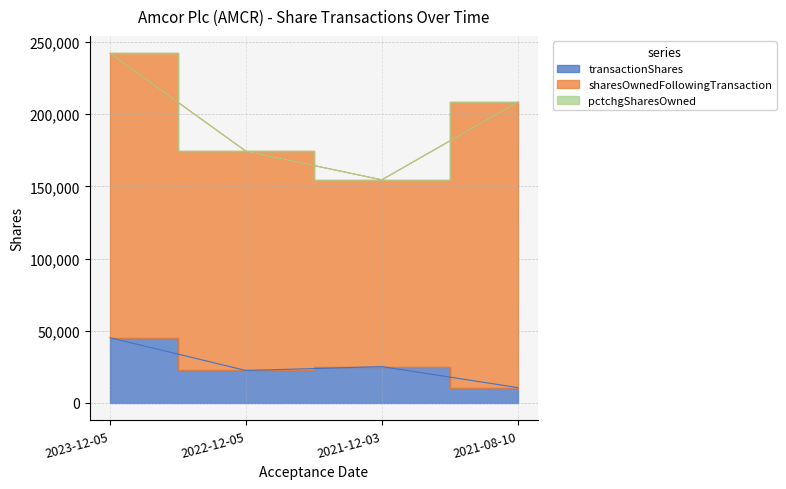

Does the chart display data point markers on the line(s)?

No